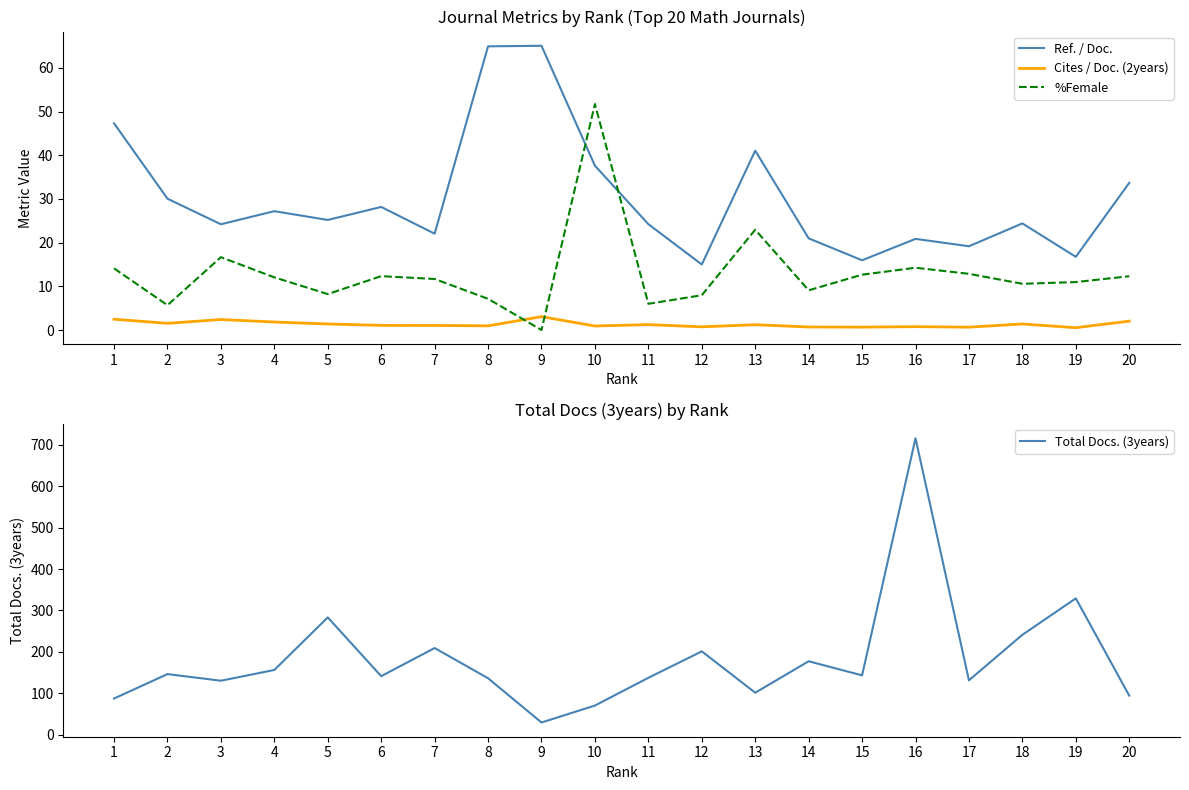

At which category does Cites / Doc. (2years) reach its first local peak?

3